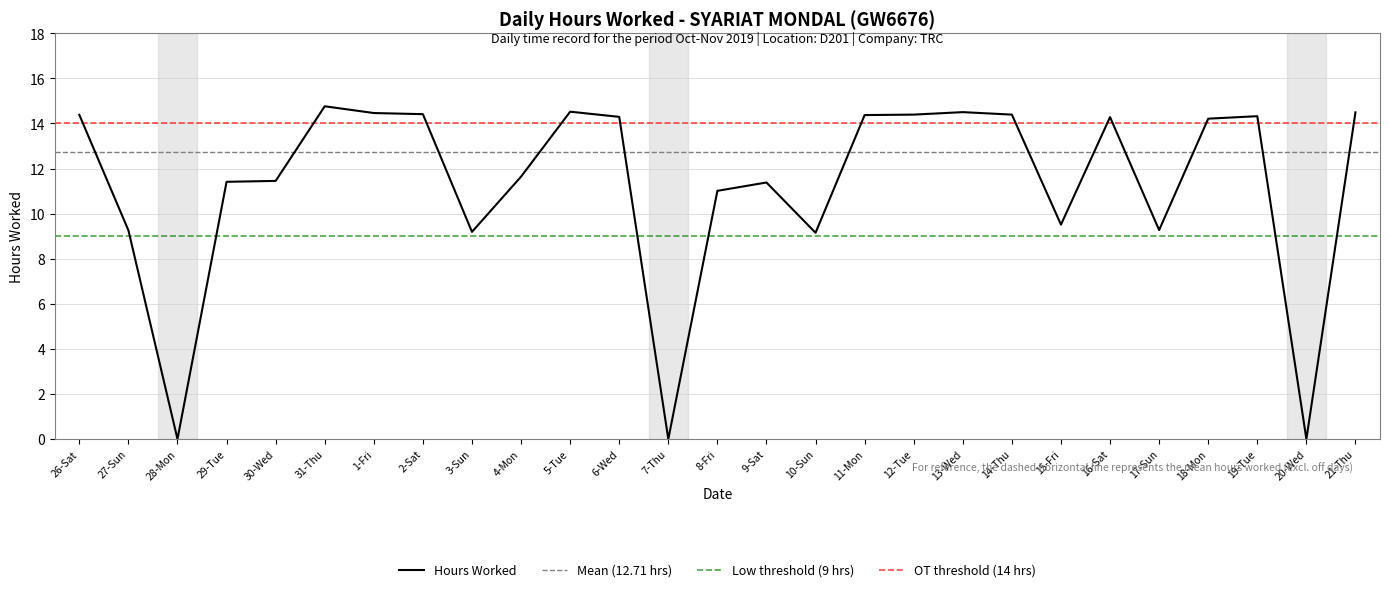

What is the ratio of the value at 26-Sat to the value at 5-Tue?

1.0